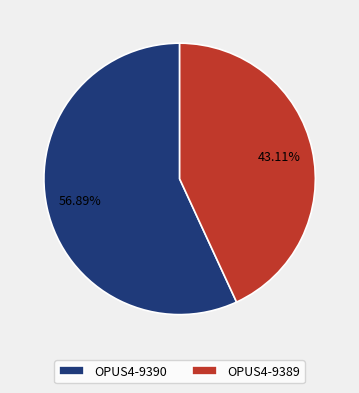

Rank the categories by value from highest to lowest.

OPUS4-9390, OPUS4-9389